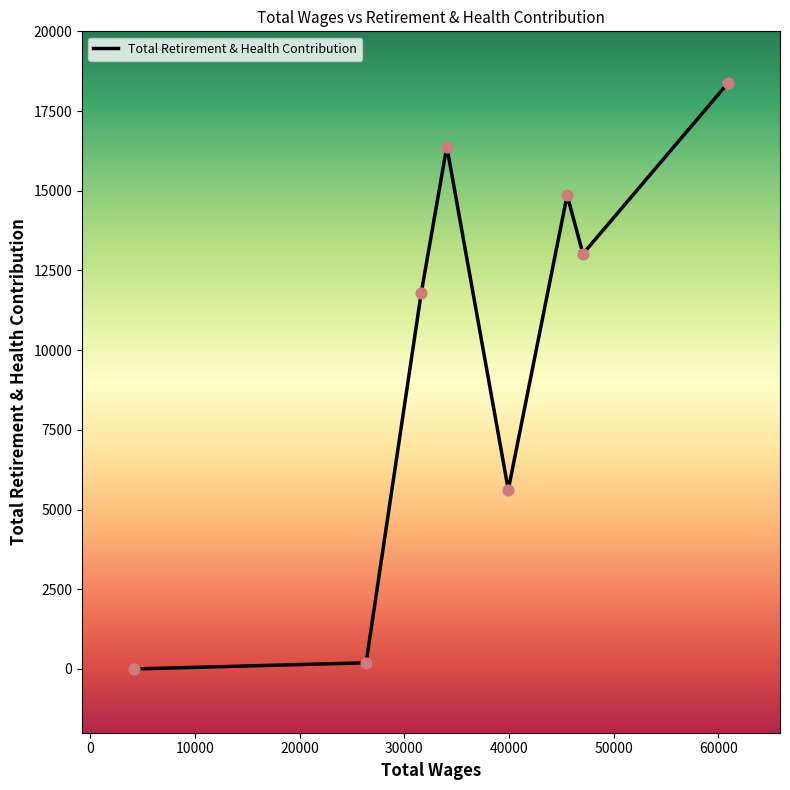

What is the change in value from 60874.0 to 47055.0?

-5346